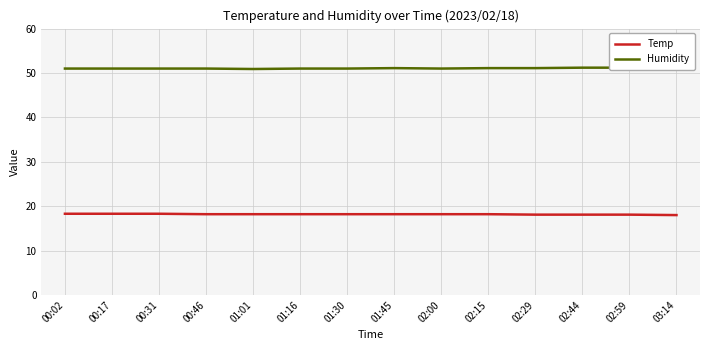

Rank the series at 00:02 from lowest to highest value.

Temp, Humidity